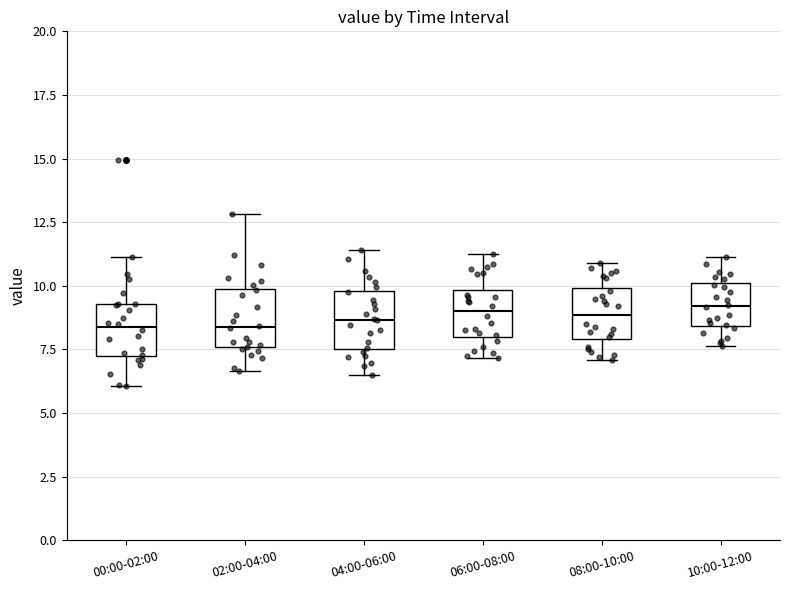

Where does the median line of the box for 00:00-02:00 sit on the y-axis? The values are not printed on the chart, so give them approximately, as read against the axis.

8.5